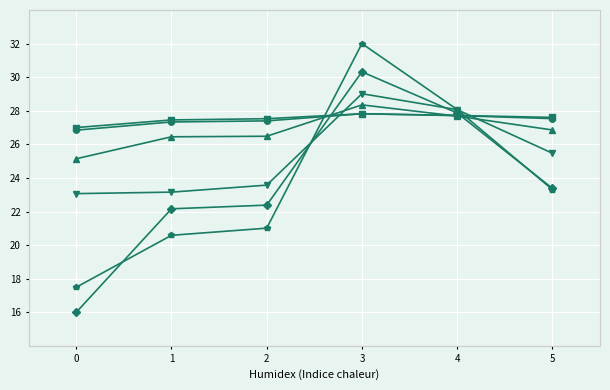

What is the spread (max minus min) of values at 3?

4.2